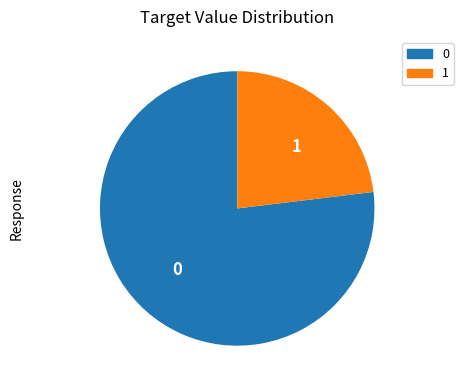

Does 1 account for over 50% of the chart?

No